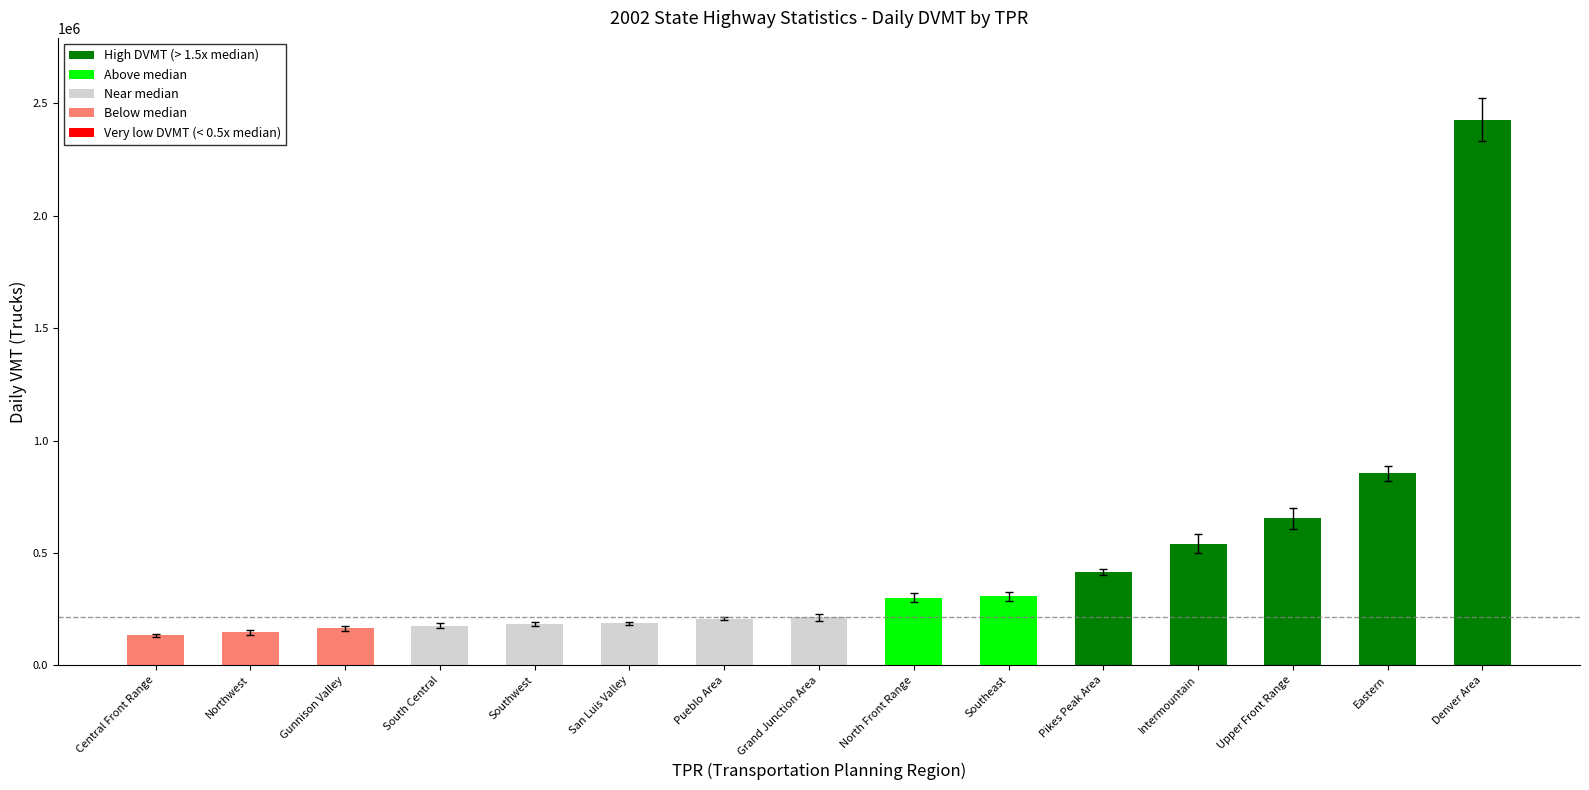

Which has a higher value, Southeast or Central Front Range?

Southeast